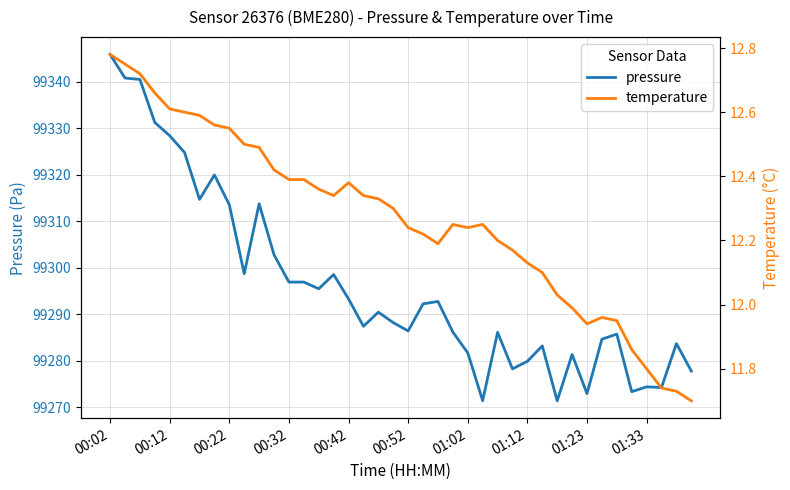

How many data points does each series have?

40